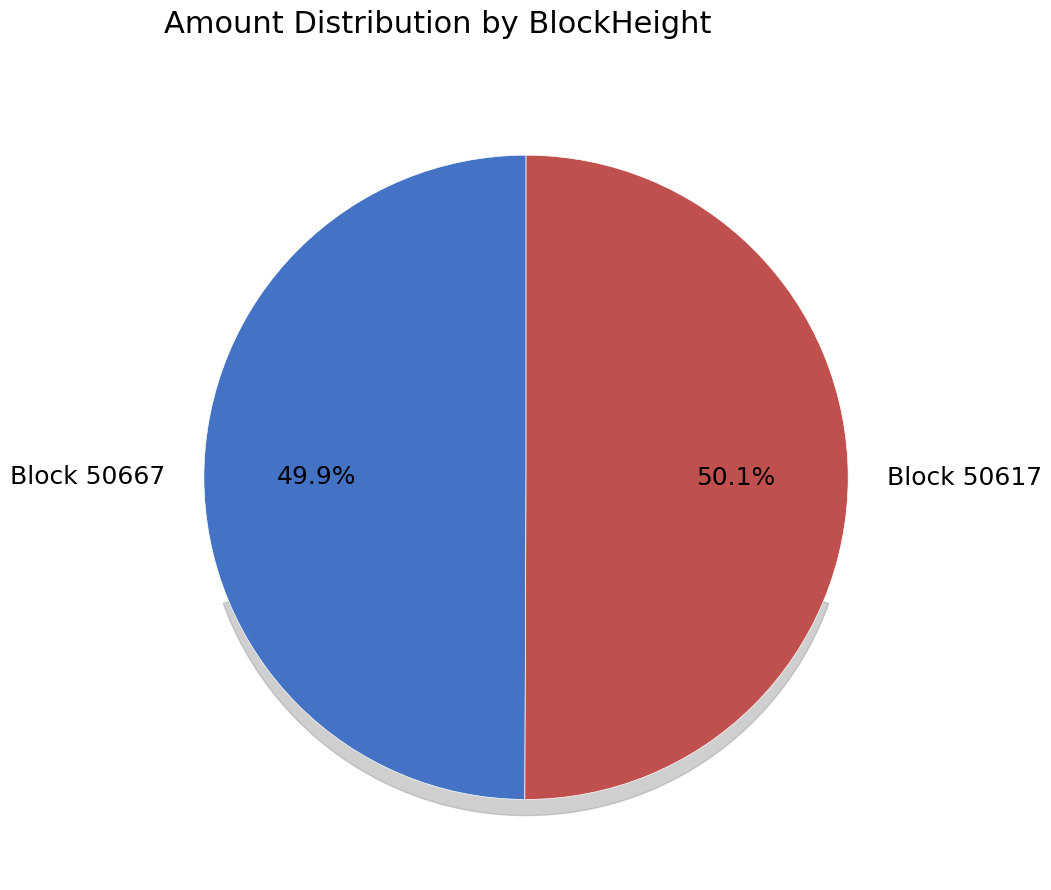

What is the smallest slice in the pie chart?

50667